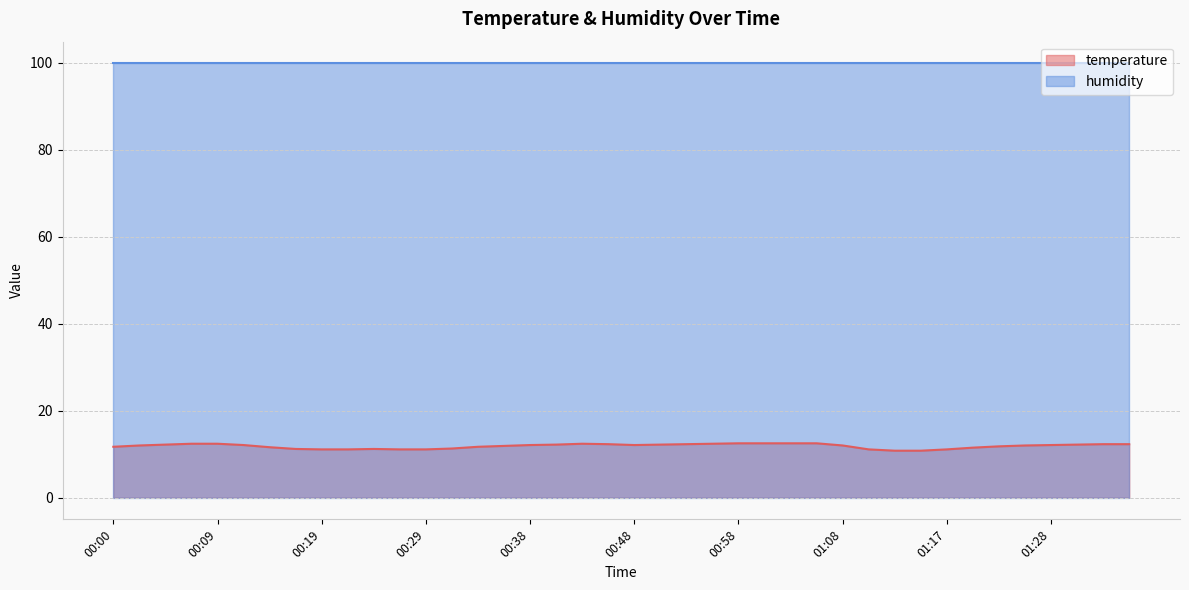

What is the change in value from 00:00 to 00:12?

+0.4